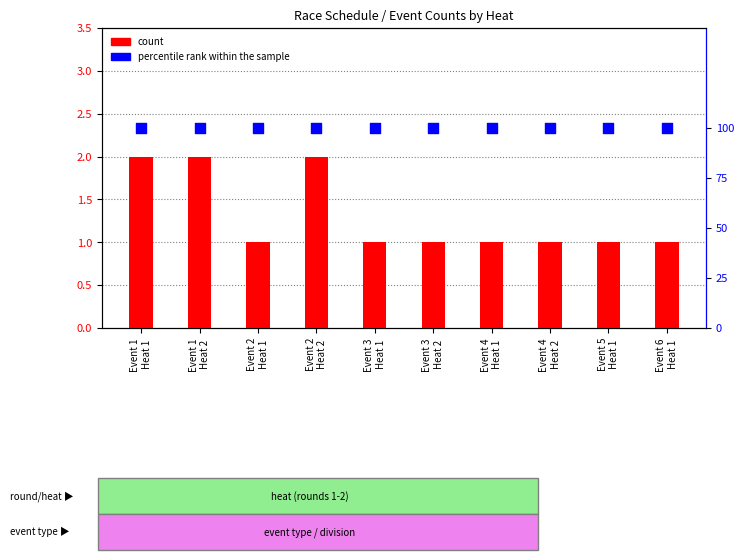

At how many categories does at least one series exceed 54?

10